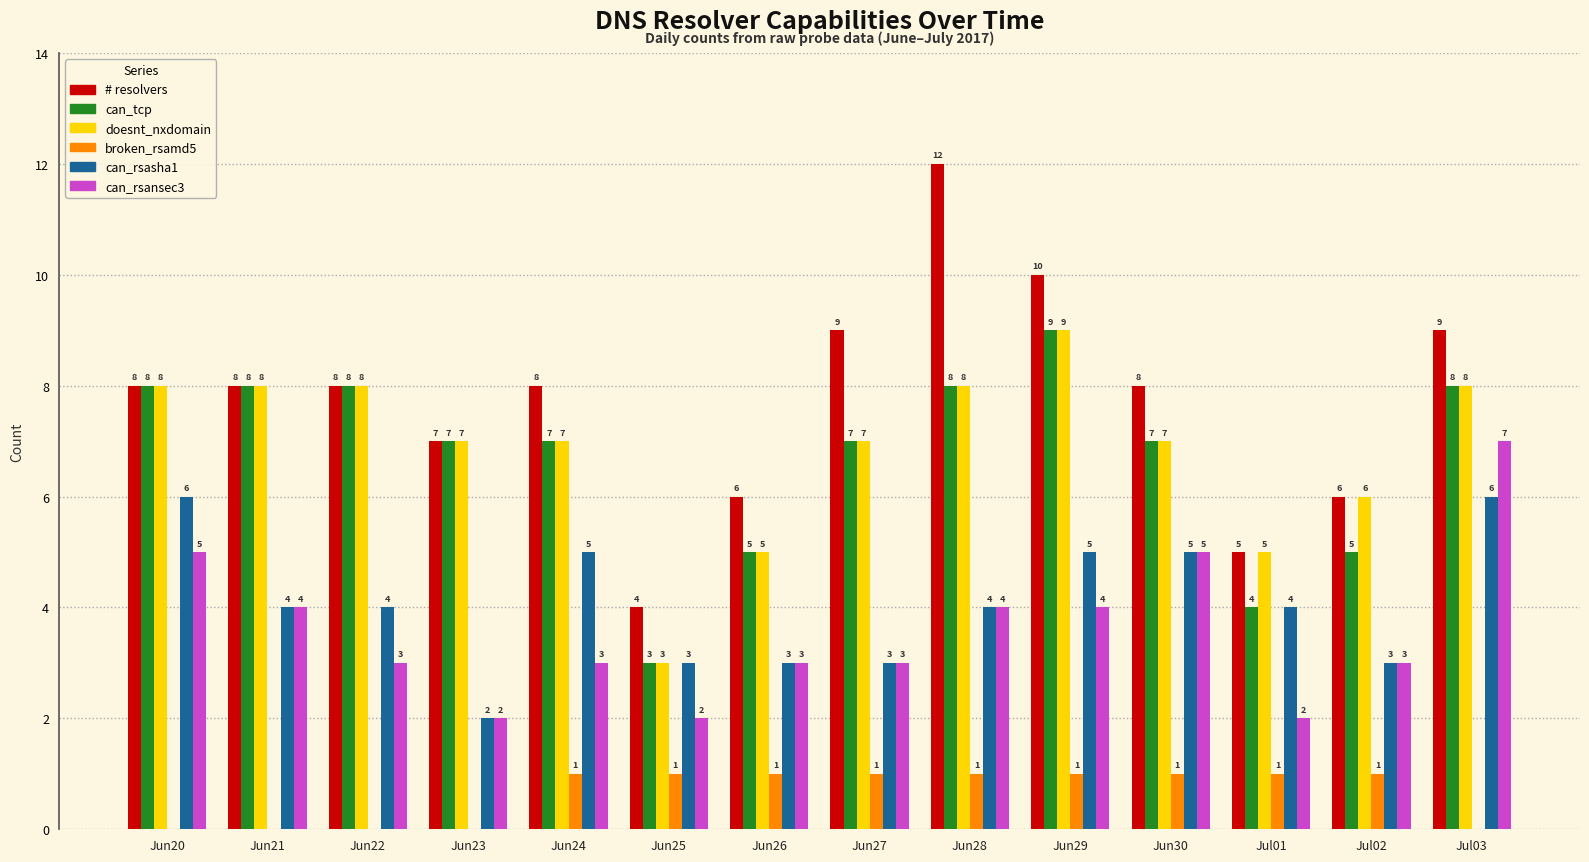

Is it true that doesnt_nxdomain equals 5 at Jun20?

False